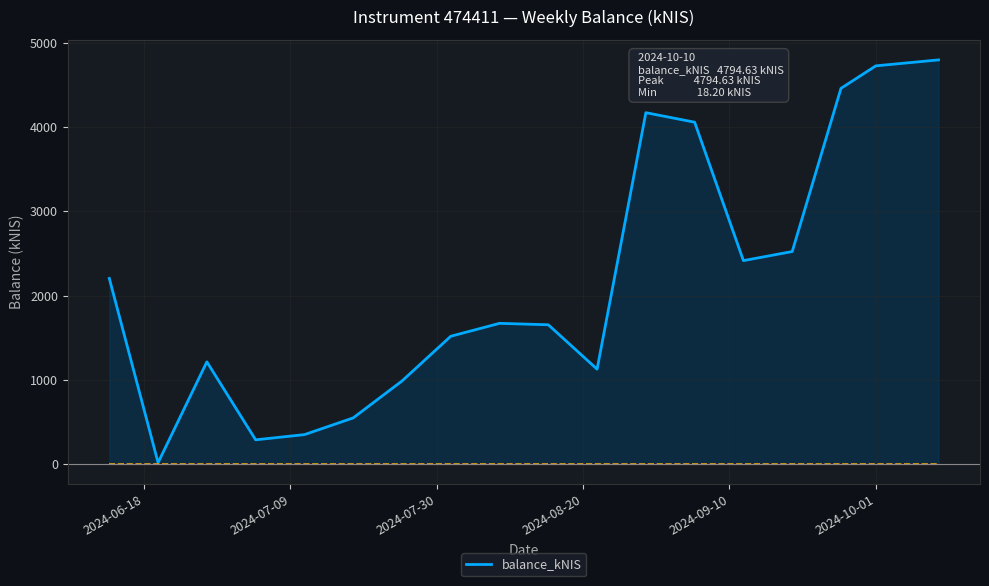

What is the minimum value shown in the chart?

18.2